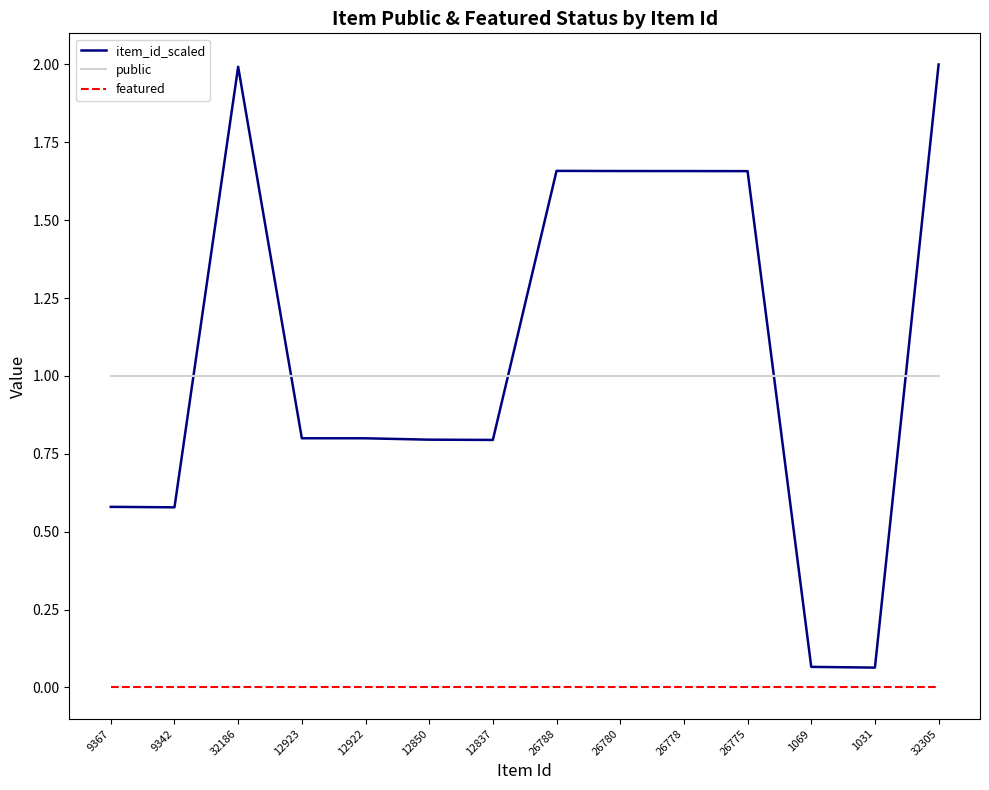

What is the maximum value shown in the chart?

2.0